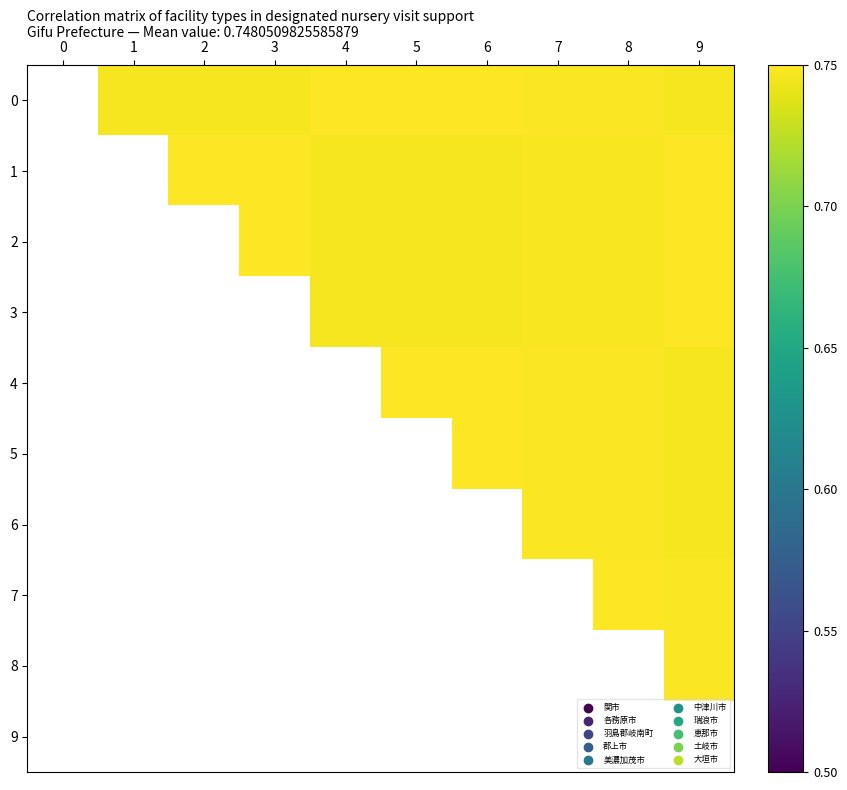

Rank the categories by 9 value from lowest to highest.

0, 1, 2, 3, 4, 5, 6, 7, 8, 9